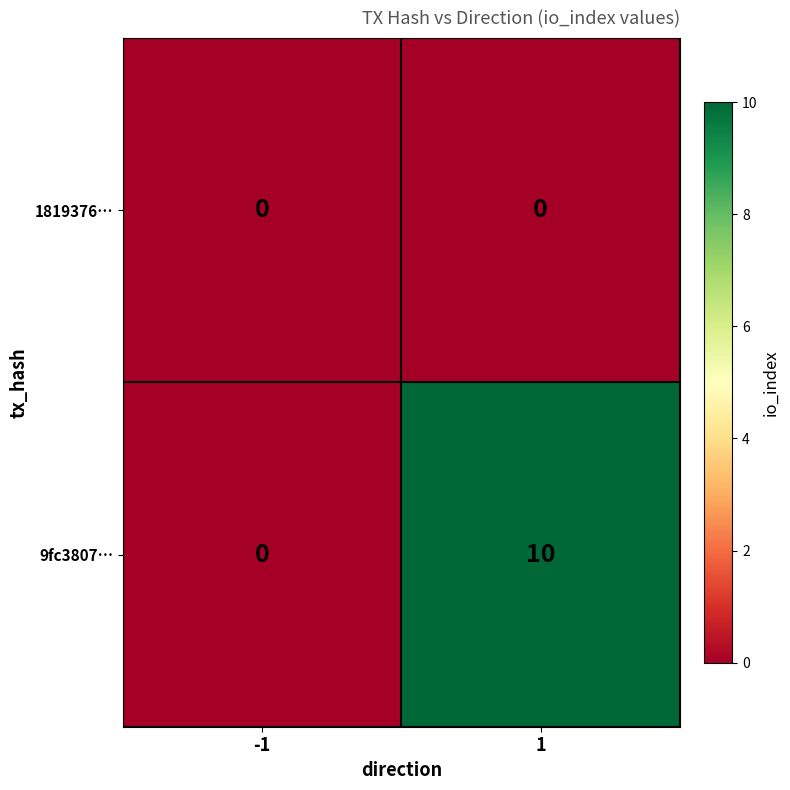

What is the difference between the 9fc3807… values at 1 and -1?

10